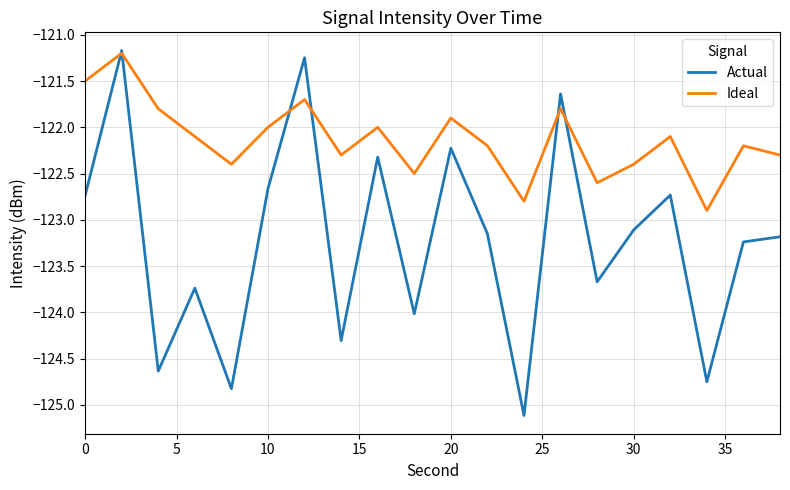

In Ideal, how many points are lower than both neighbors (excluding endpoints)?

6